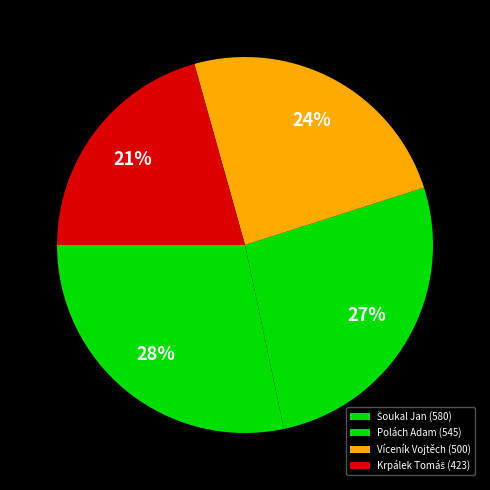

Approximately how many times larger is the value at Šoukal Jan compared to Polách Adam?

1.1